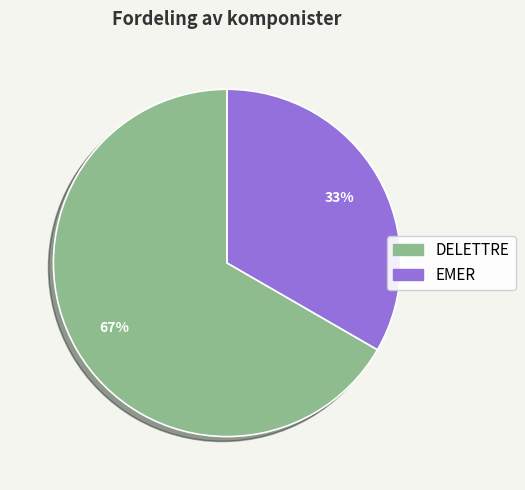

Do EMER and DELETTRE together represent more than half of the pie?

Yes